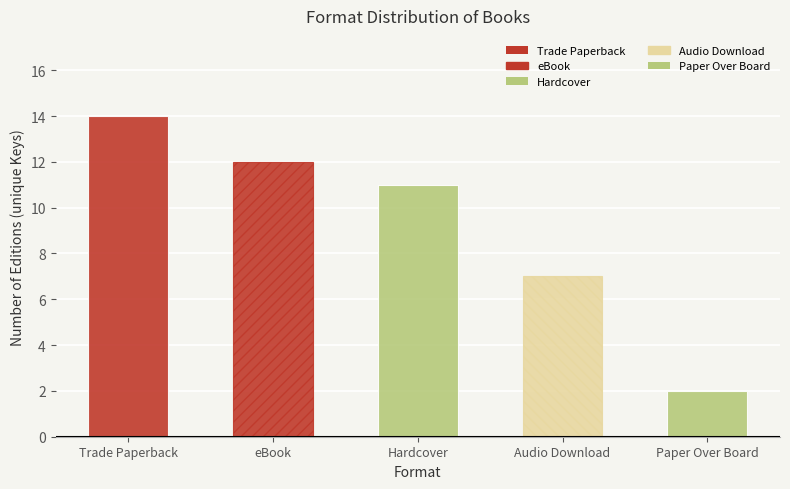

What is the average value?

9